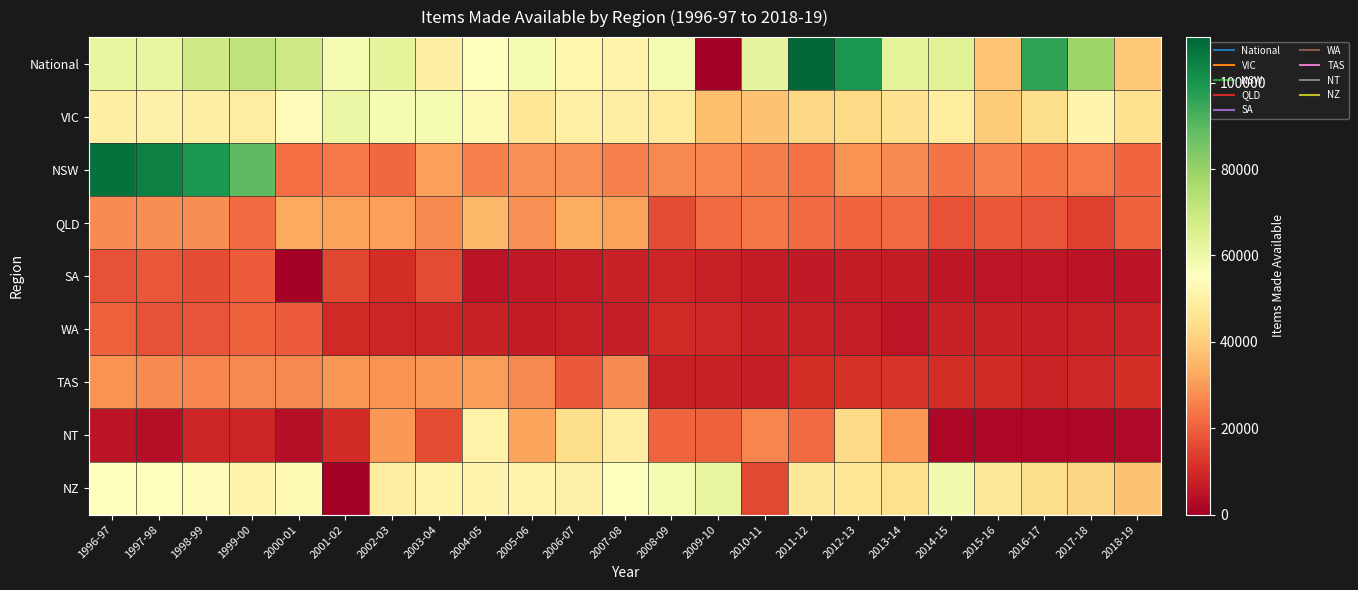

Between 2009-10 and 2006-07, which is larger?

2006-07